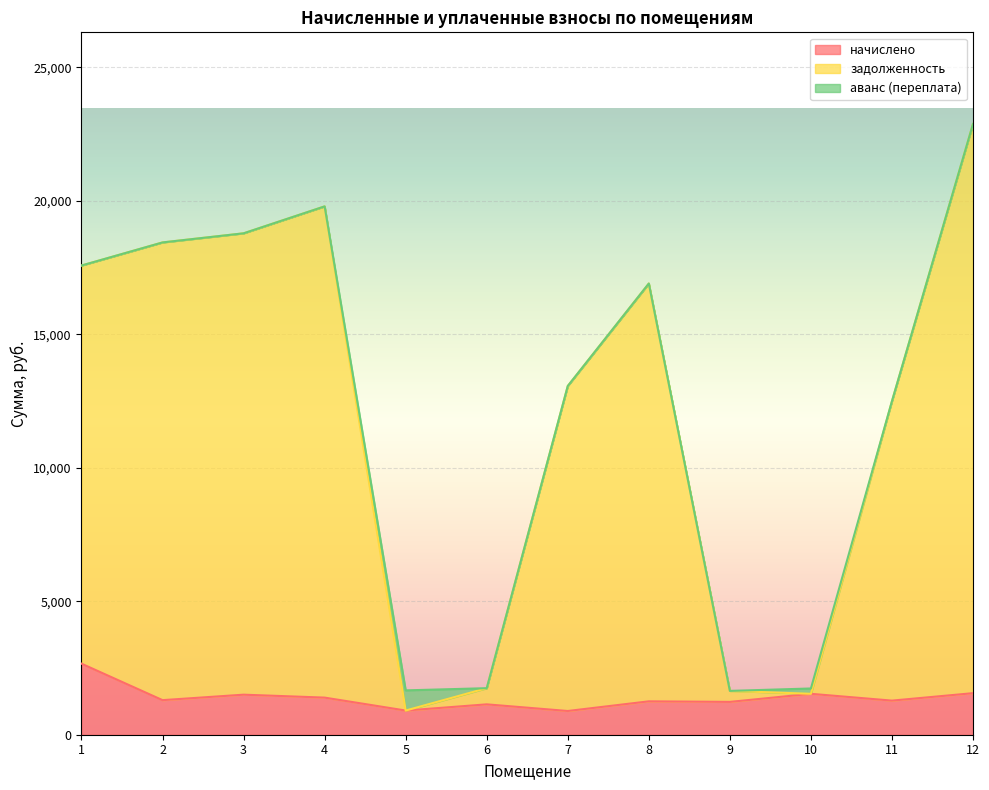

Which series has the widest spread of values?

задолженность